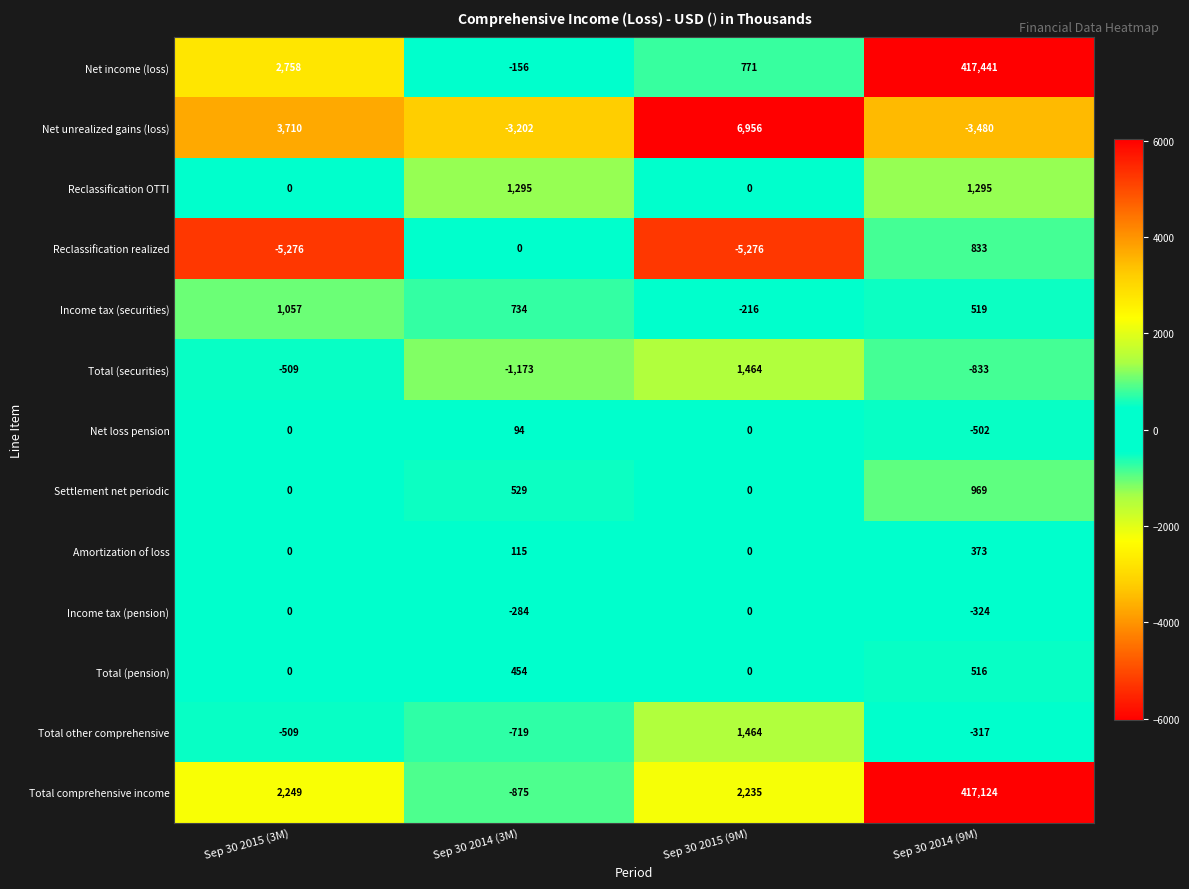

The value of Total other comprehensive at Sep 30 2014 (3M) is -719. True or false?

True